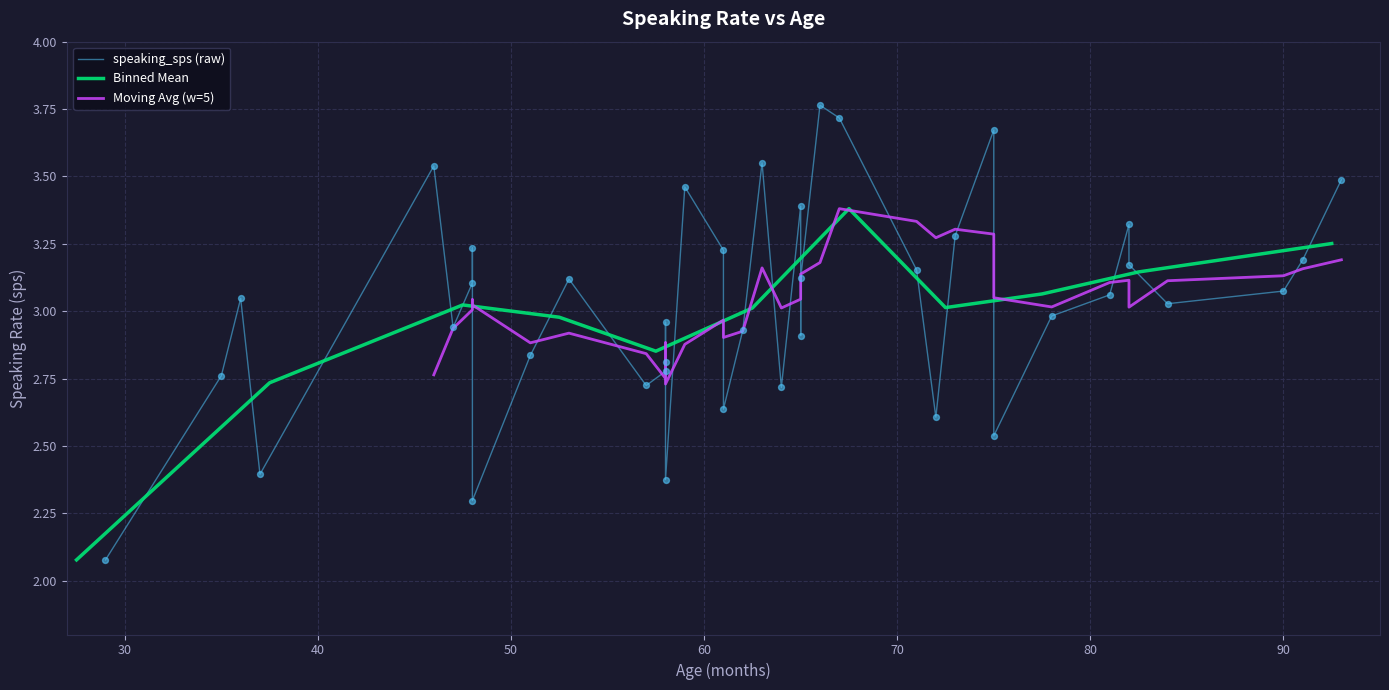

Which has a higher value, 1 or 4?

4